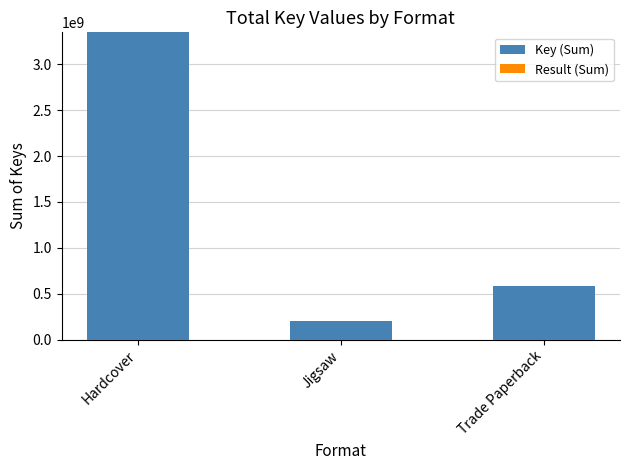

At which category is the sum across all series the highest?

Hardcover